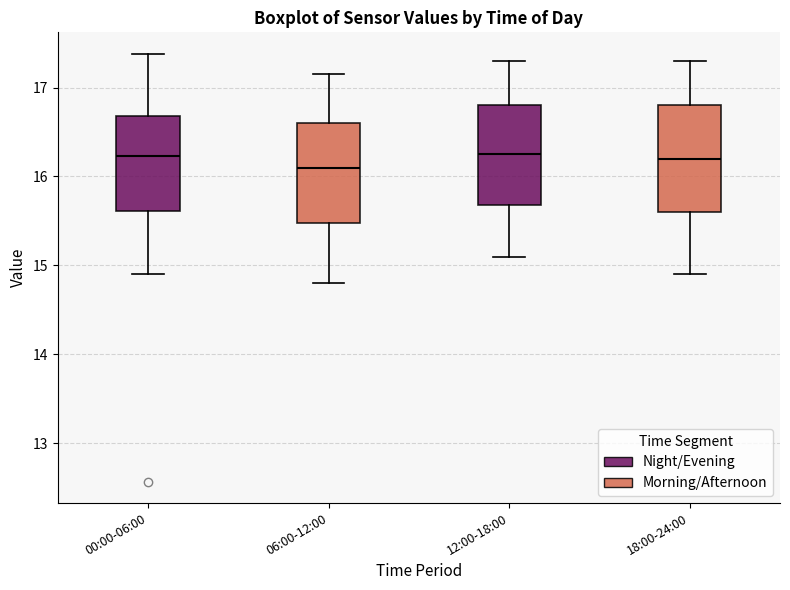

Where does the lower whisker of the box for 12:00-18:00 end on the y-axis? The values are not printed on the chart, so give them approximately, as read against the axis.

15.1